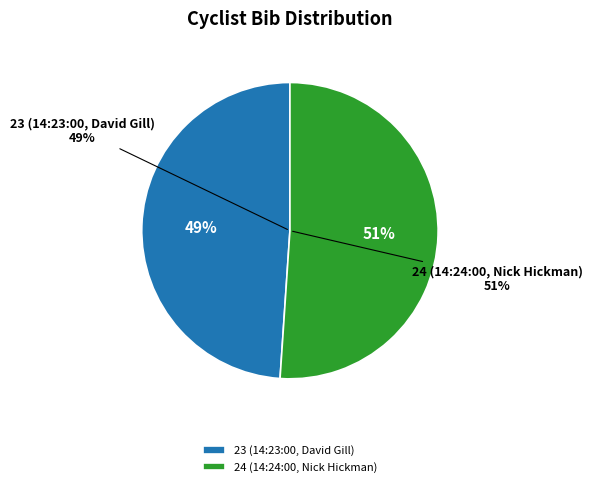

Rank the categories by value from lowest to highest.

23 (14:23:00, David Gill), 24 (14:24:00, Nick Hickman)